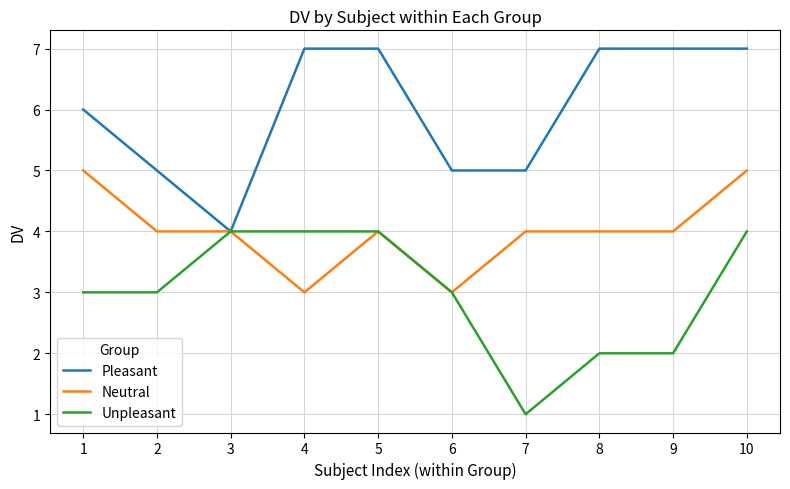

What is the greatest value displayed?

7